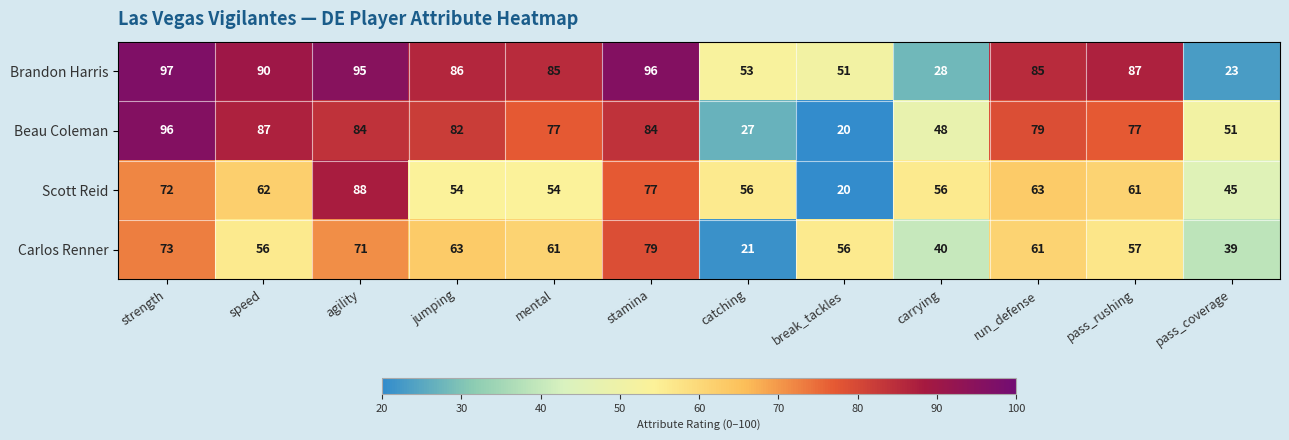

How many series are shown in this chart?

4